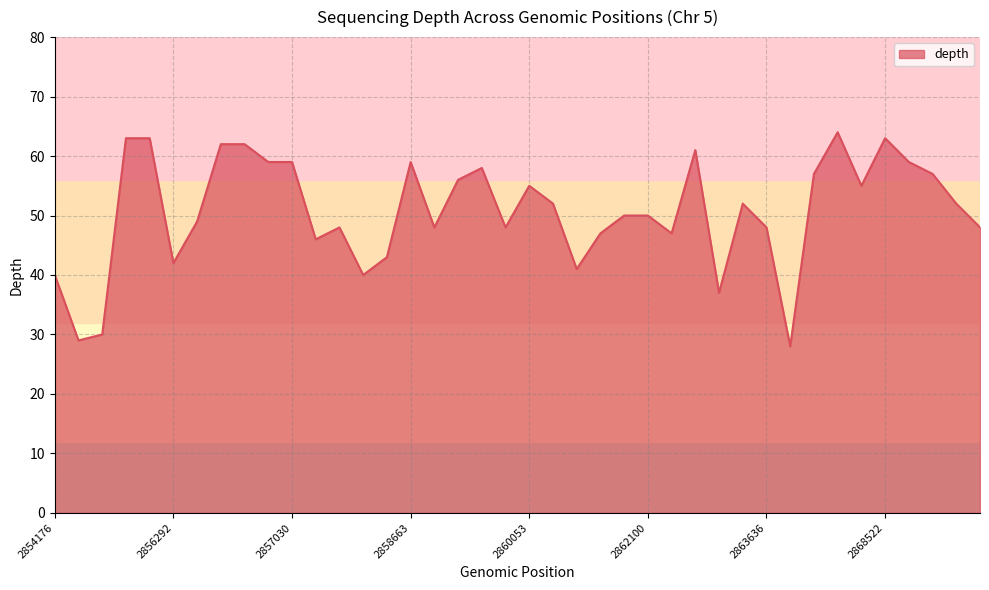

What is the difference between the maximum and minimum values?

36